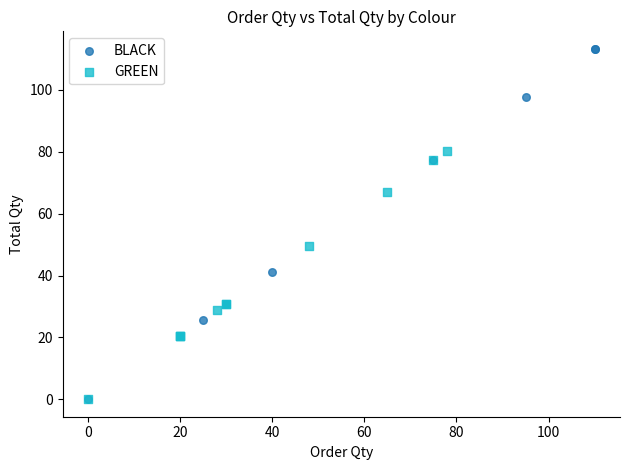

Which series contains the highest Y value?

BLACK